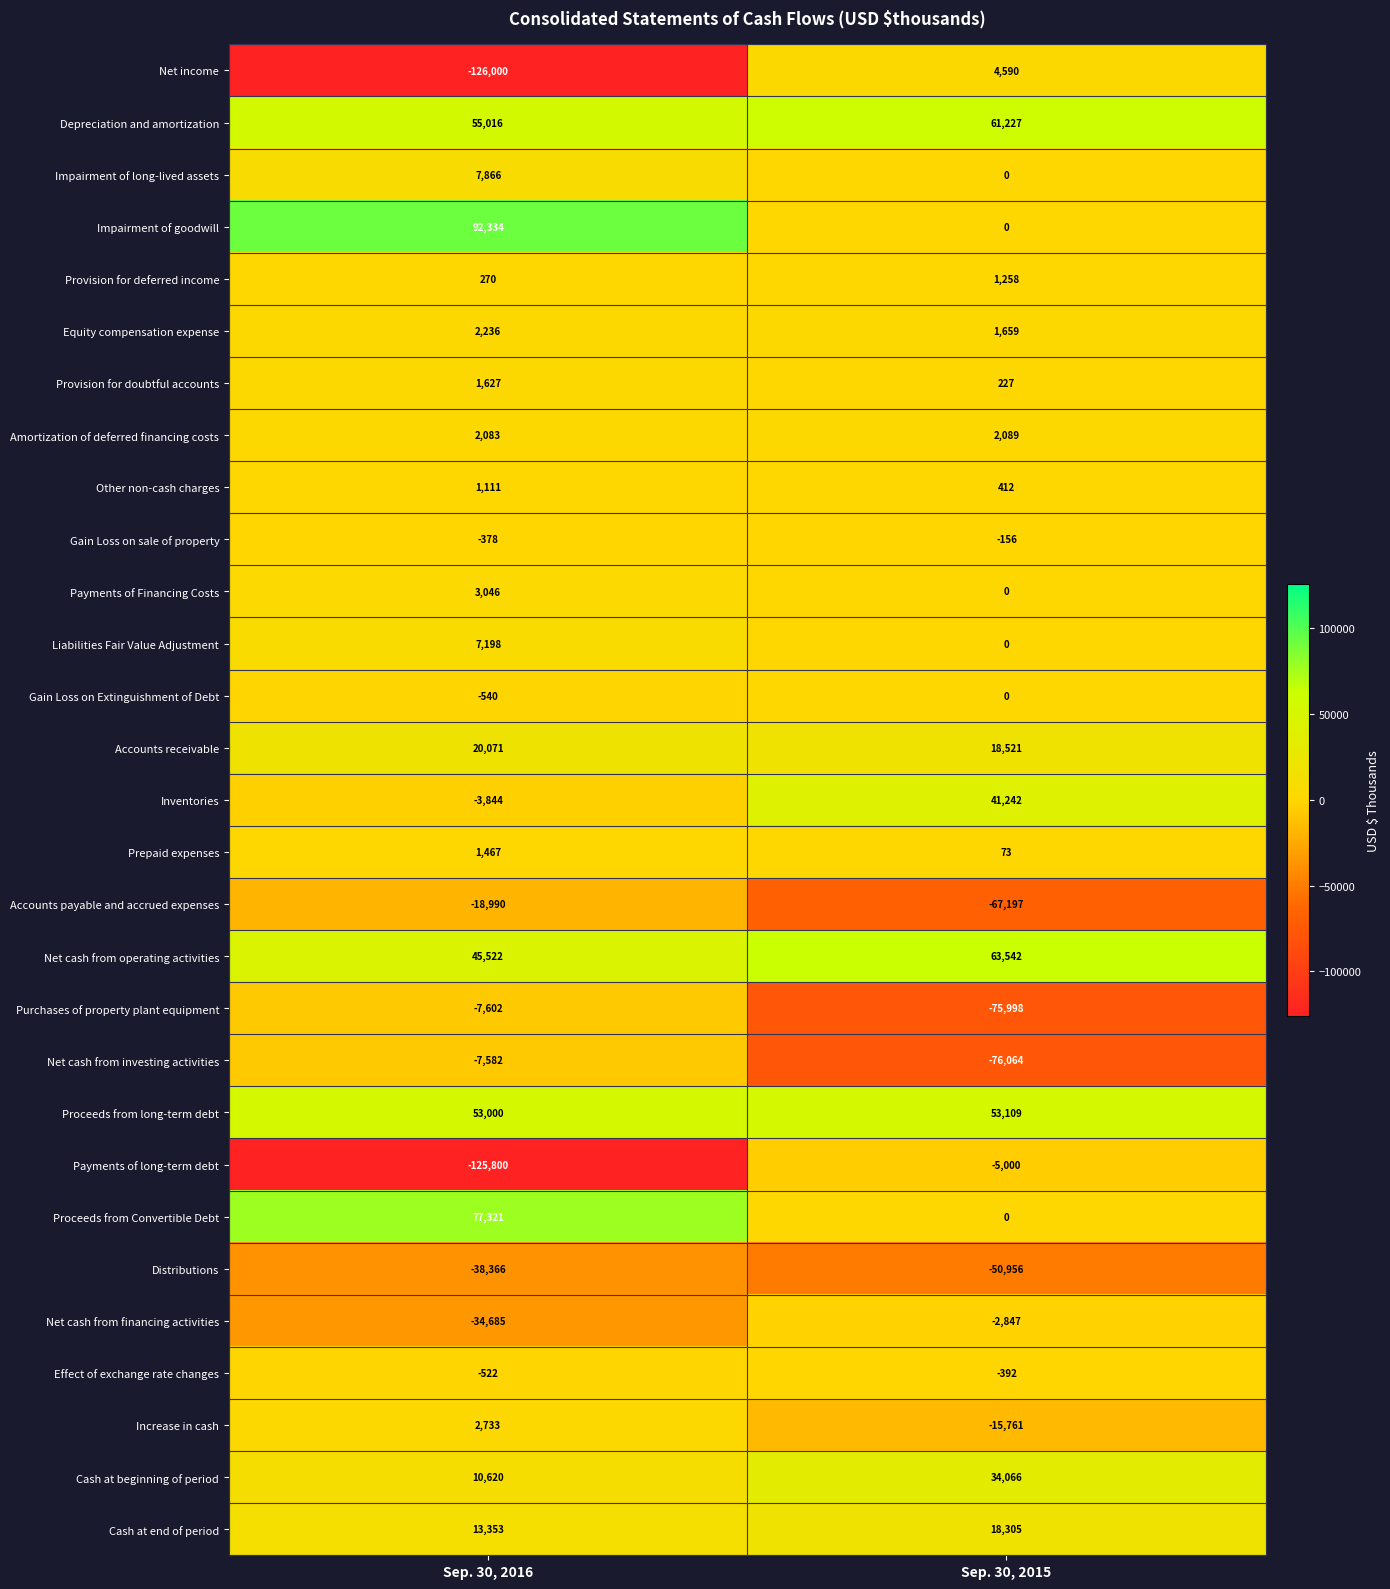

What is the difference between the highest and lowest values at Sep. 30, 2015?

139606